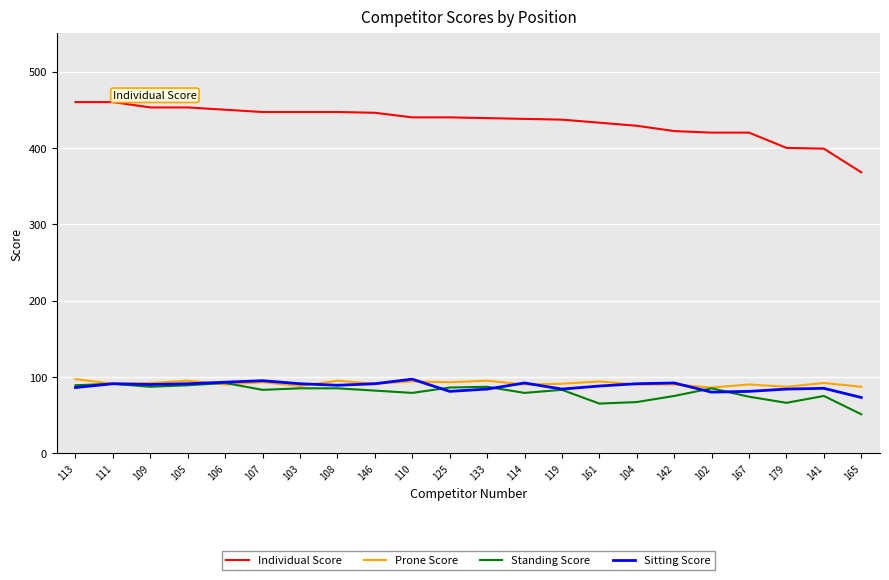

True or false: Standing Score has a value of 106 at 161.

False